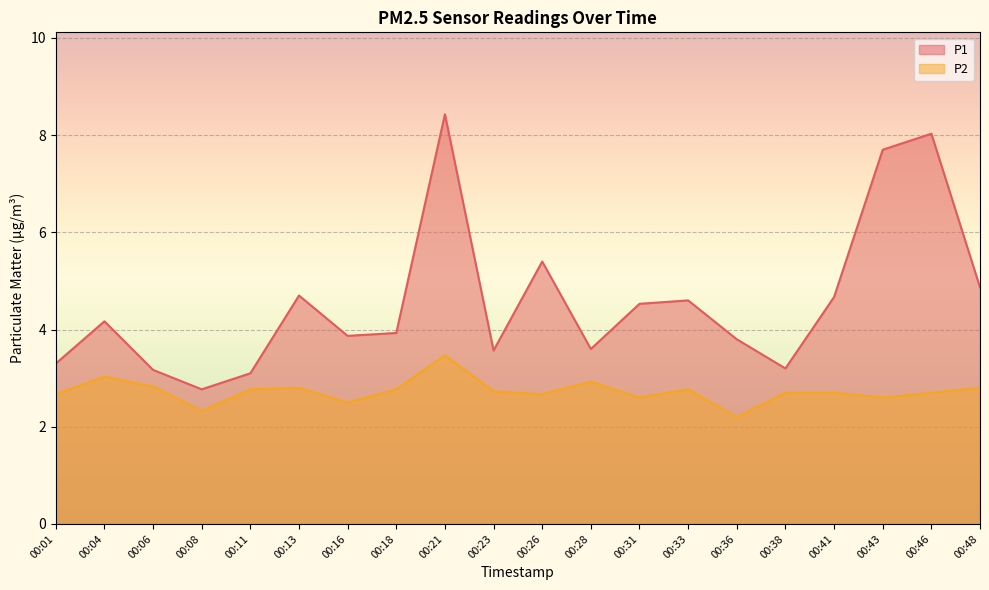

In P2, how many points are lower than both neighbors (excluding endpoints)?

6